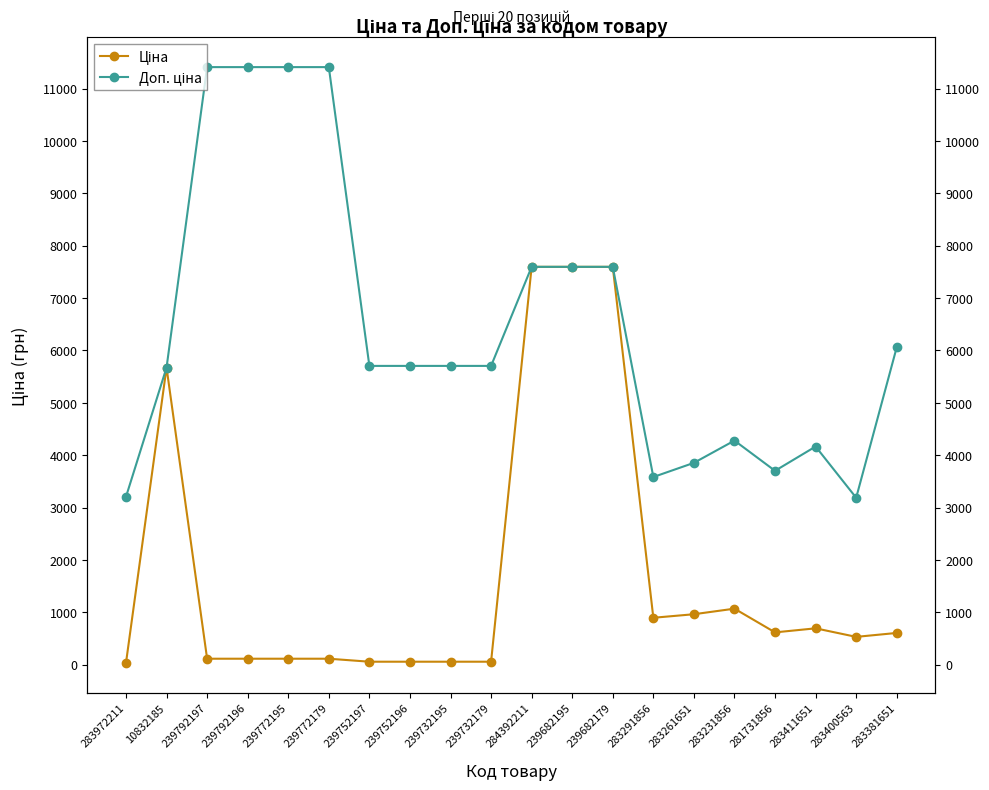

What is the difference between the highest and lowest values at 283972211?

3172.9